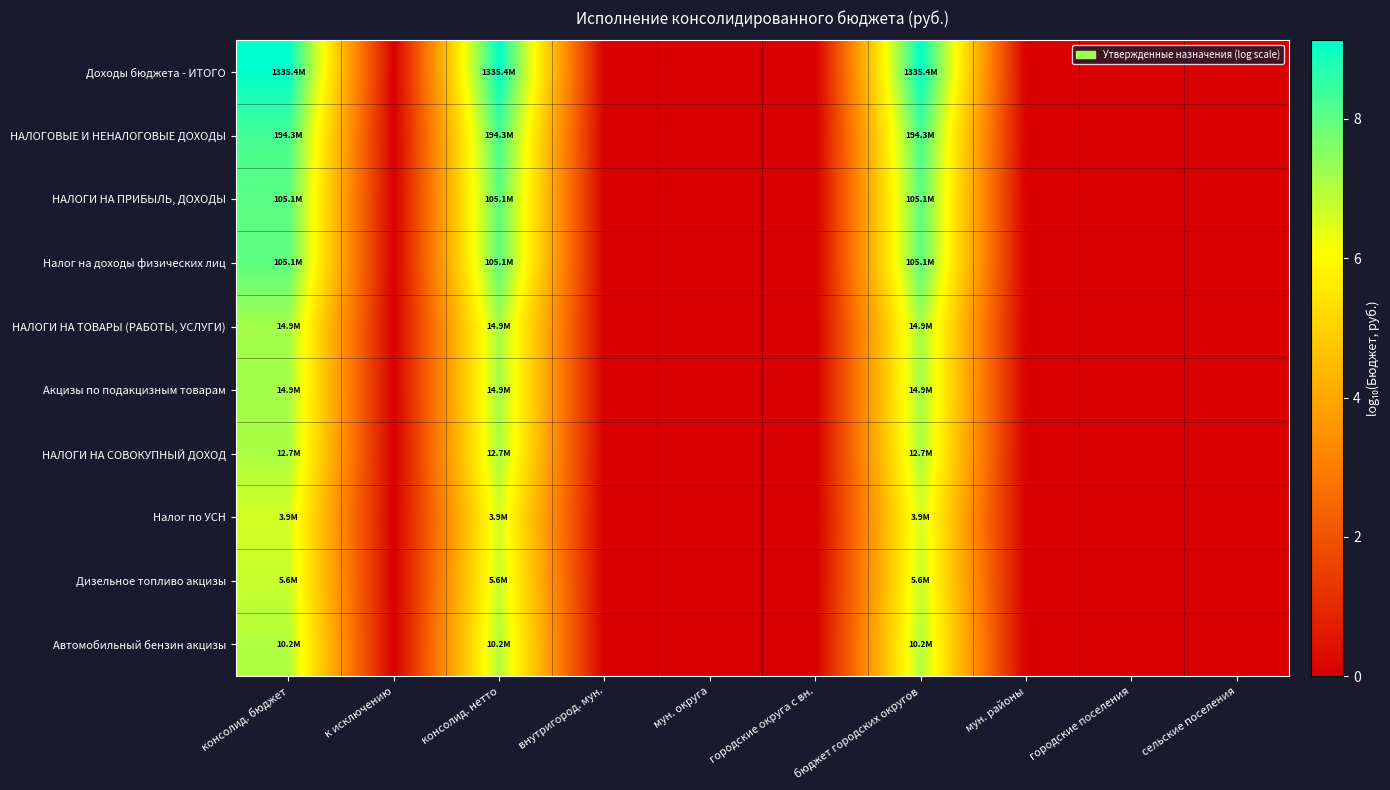

Reading left to right, what are all the values shown in this chart?

Доходы бюджета - ИТОГО: консолид. бюджет=9.1	к исключению=0.0	консолид. нетто=9.1	внутригород. мун.=0.0	мун. округа=0.0	городские округа с вн.=0.0	бюджет городских округов=9.1	мун. районы=0.0	городские поселения=0.0	сельские поселения=0.0
НАЛОГОВЫЕ И НЕНАЛОГОВЫЕ ДОХОДЫ: консолид. бюджет=8.3	к исключению=0.0	консолид. нетто=8.3	внутригород. мун.=0.0	мун. округа=0.0	городские округа с вн.=0.0	бюджет городских округов=8.3	мун. районы=0.0	городские поселения=0.0	сельские поселения=0.0
НАЛОГИ НА ПРИБЫЛЬ, ДОХОДЫ: консолид. бюджет=8.0	к исключению=0.0	консолид. нетто=8.0	внутригород. мун.=0.0	мун. округа=0.0	городские округа с вн.=0.0	бюджет городских округов=8.0	мун. районы=0.0	городские поселения=0.0	сельские поселения=0.0
Налог на доходы физических лиц: консолид. бюджет=8.0	к исключению=0.0	консолид. нетто=8.0	внутригород. мун.=0.0	мун. округа=0.0	городские округа с вн.=0.0	бюджет городских округов=8.0	мун. районы=0.0	городские поселения=0.0	сельские поселения=0.0
НАЛОГИ НА ТОВАРЫ (РАБОТЫ, УСЛУГИ): консолид. бюджет=7.2	к исключению=0.0	консолид. нетто=7.2	внутригород. мун.=0.0	мун. округа=0.0	городские округа с вн.=0.0	бюджет городских округов=7.2	мун. районы=0.0	городские поселения=0.0	сельские поселения=0.0
Акцизы по подакцизным товарам: консолид. бюджет=7.2	к исключению=0.0	консолид. нетто=7.2	внутригород. мун.=0.0	мун. округа=0.0	городские округа с вн.=0.0	бюджет городских округов=7.2	мун. районы=0.0	городские поселения=0.0	сельские поселения=0.0
НАЛОГИ НА СОВОКУПНЫЙ ДОХОД: консолид. бюджет=7.1	к исключению=0.0	консолид. нетто=7.1	внутригород. мун.=0.0	мун. округа=0.0	городские округа с вн.=0.0	бюджет городских округов=7.1	мун. районы=0.0	городские поселения=0.0	сельские поселения=0.0
Налог по УСН: консолид. бюджет=6.6	к исключению=0.0	консолид. нетто=6.6	внутригород. мун.=0.0	мун. округа=0.0	городские округа с вн.=0.0	бюджет городских округов=6.6	мун. районы=0.0	городские поселения=0.0	сельские поселения=0.0
Дизельное топливо акцизы: консолид. бюджет=6.7	к исключению=0.0	консолид. нетто=6.7	внутригород. мун.=0.0	мун. округа=0.0	городские округа с вн.=0.0	бюджет городских округов=6.7	мун. районы=0.0	городские поселения=0.0	сельские поселения=0.0
Автомобильный бензин акцизы: консолид. бюджет=7.0	к исключению=0.0	консолид. нетто=7.0	внутригород. мун.=0.0	мун. округа=0.0	городские округа с вн.=0.0	бюджет городских округов=7.0	мун. районы=0.0	городские поселения=0.0	сельские поселения=0.0